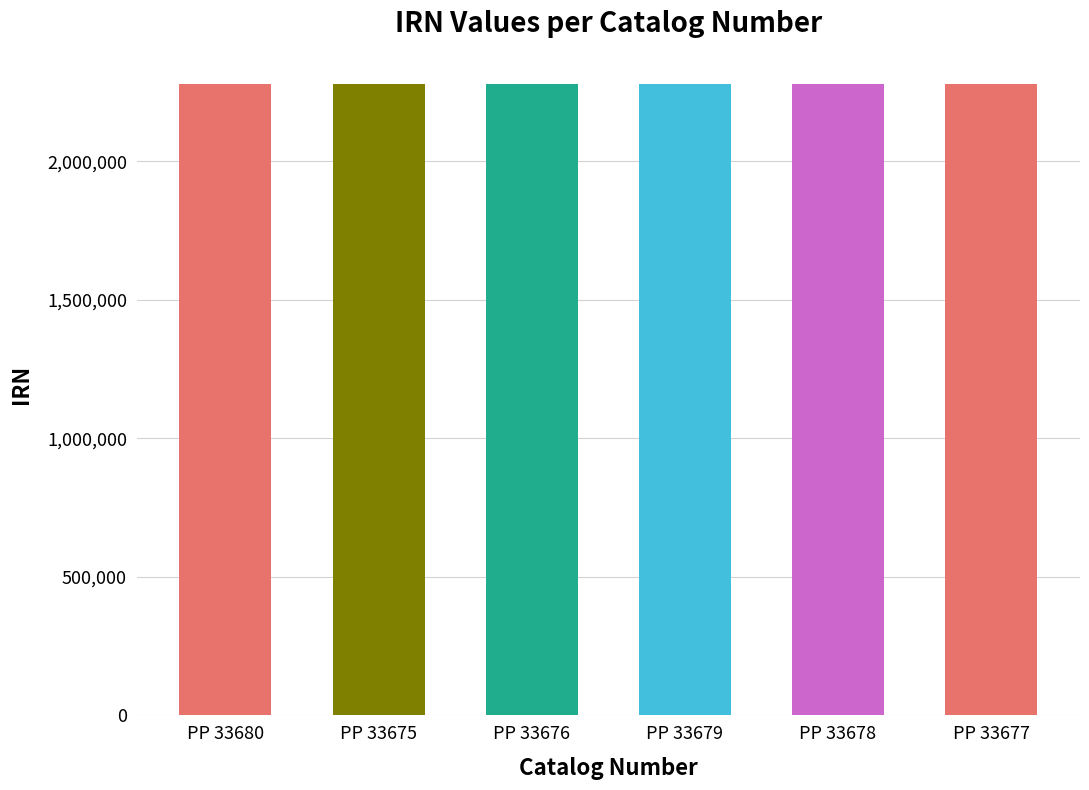

What is the change in value from PP 33680 to PP 33676?

-4